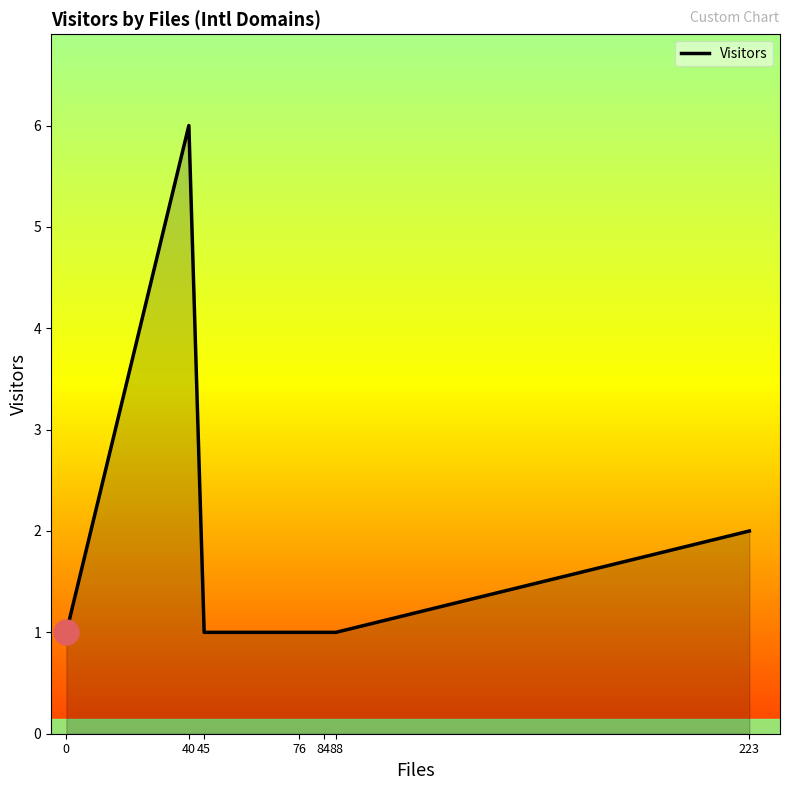

How many values are between 1 and 2?

6